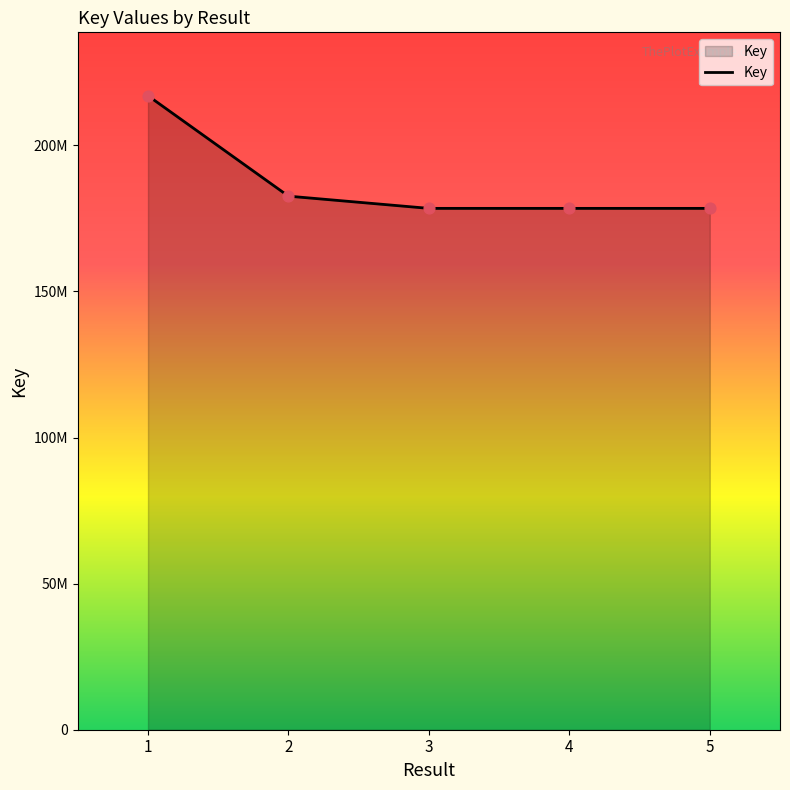

What is the change in value from 1 to 5?

-38553013